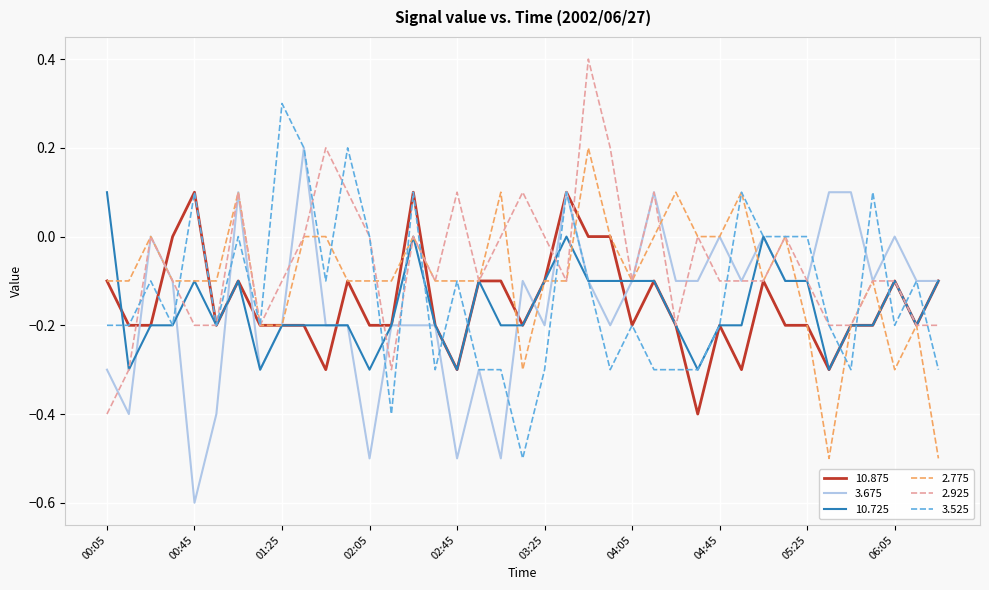

What is the maximum value for 2.925?

0.4